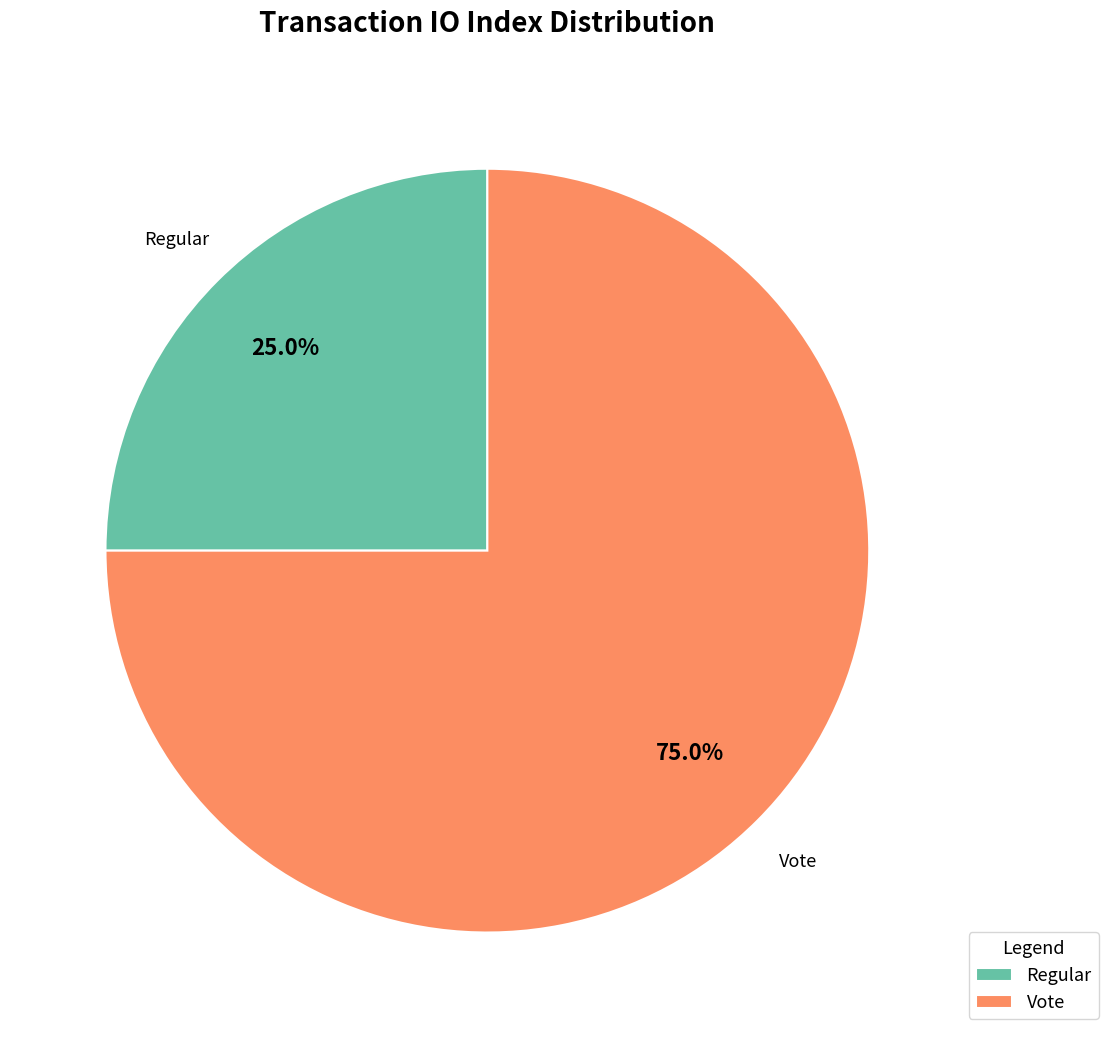

Which slice is the smallest?

Regular